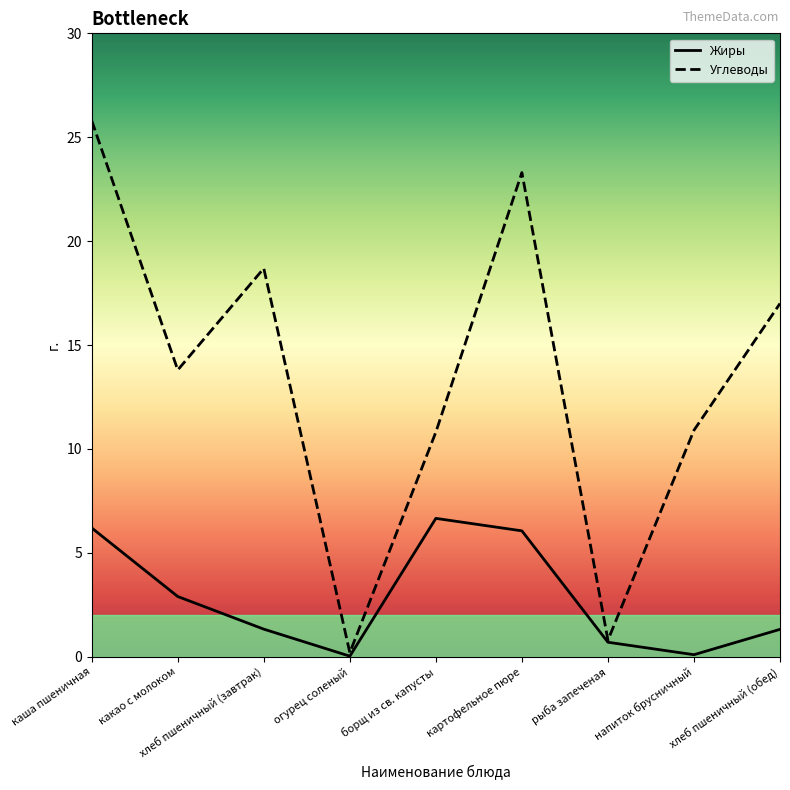

Which series has the largest range (max minus min)?

Углеводы